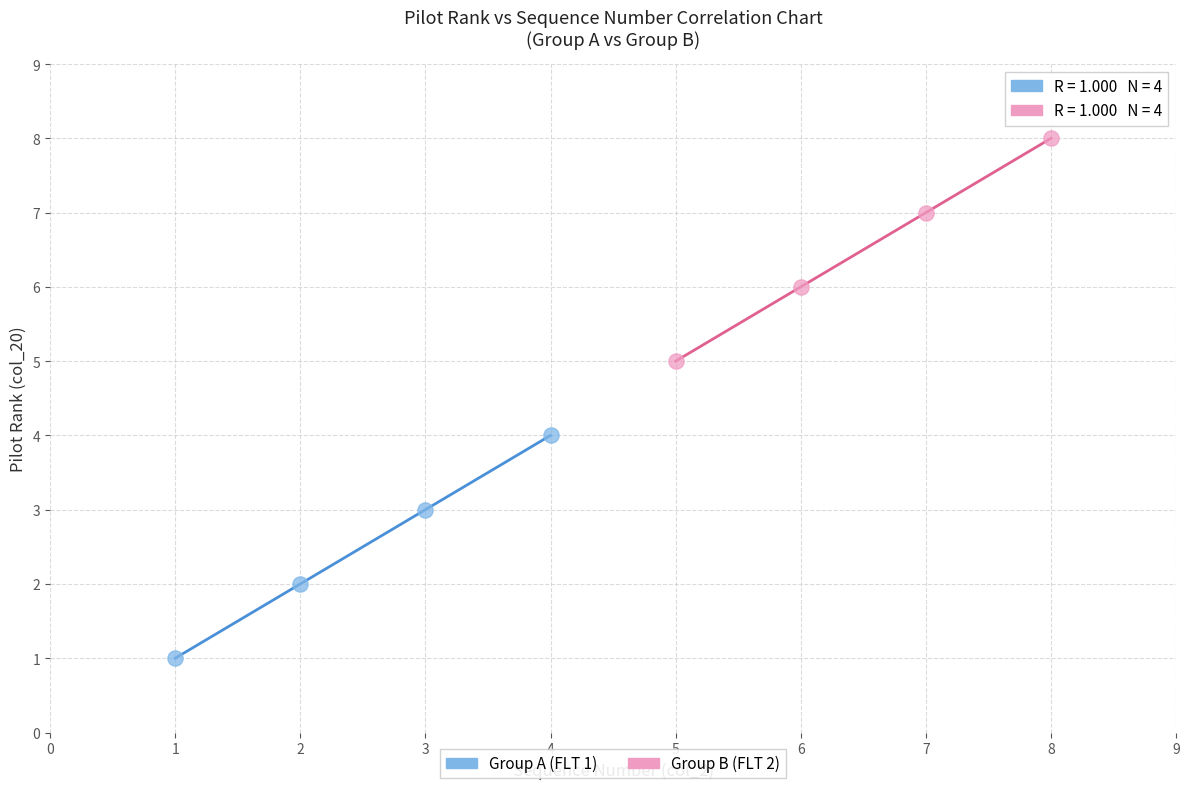

What are all the series names shown in the legend?

Group A (FLT 1), Group B (FLT 2)